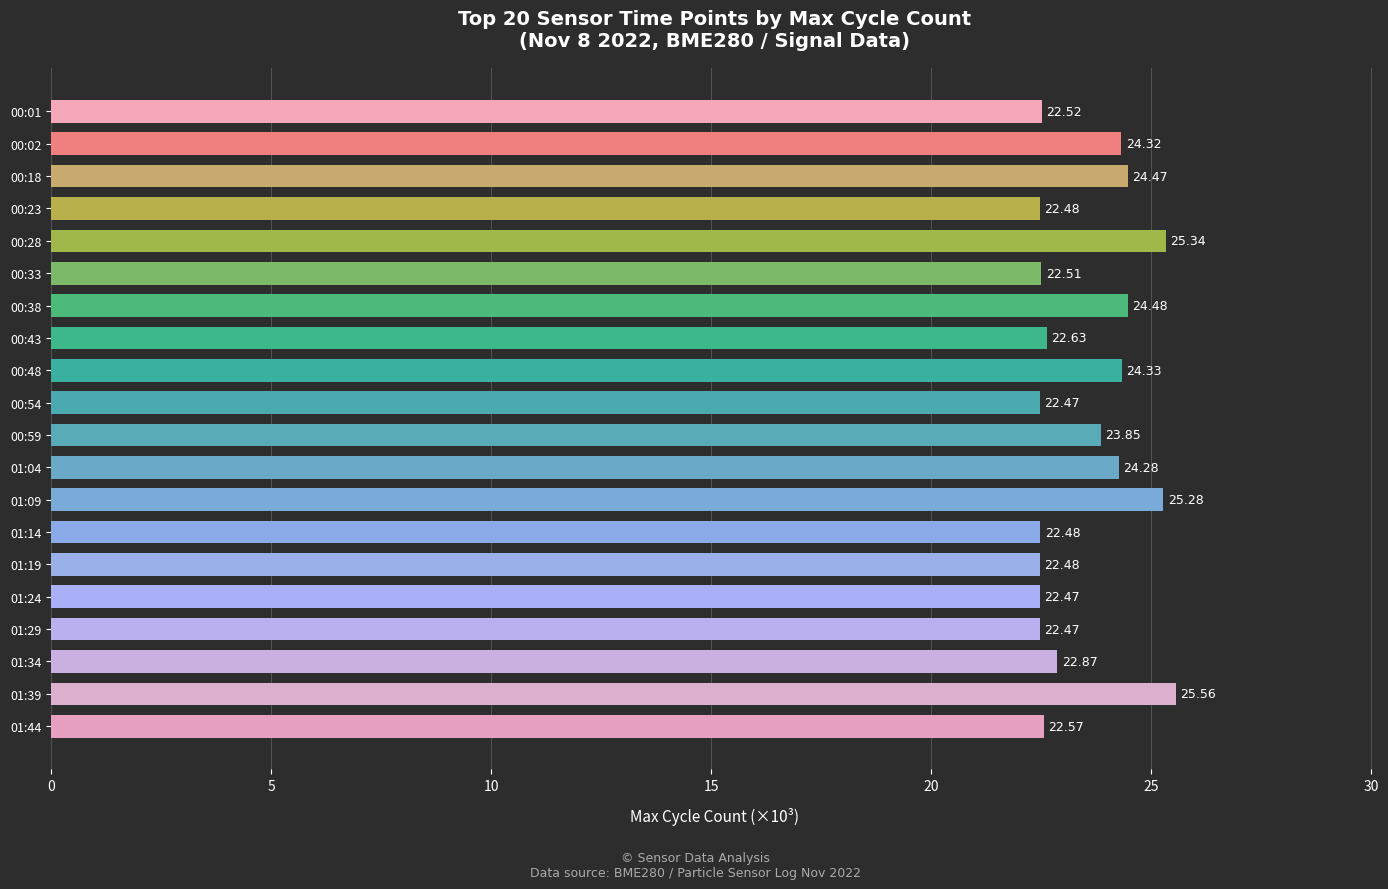

What is the average value?

23.5